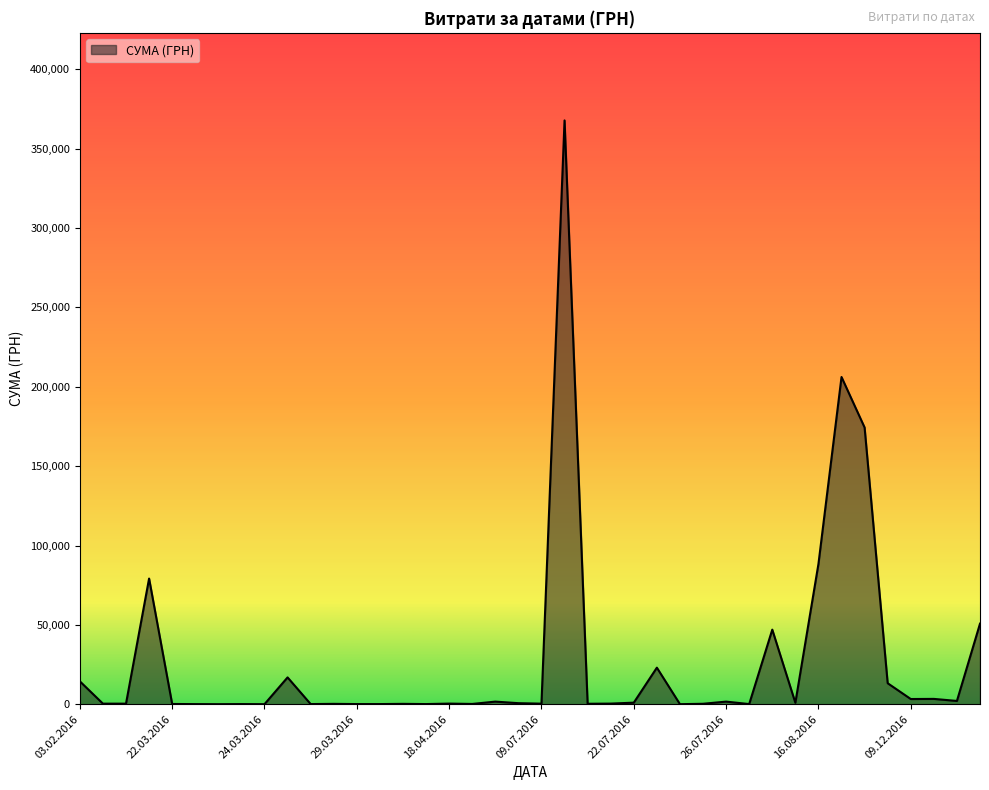

What is the greatest value displayed?

367851.7